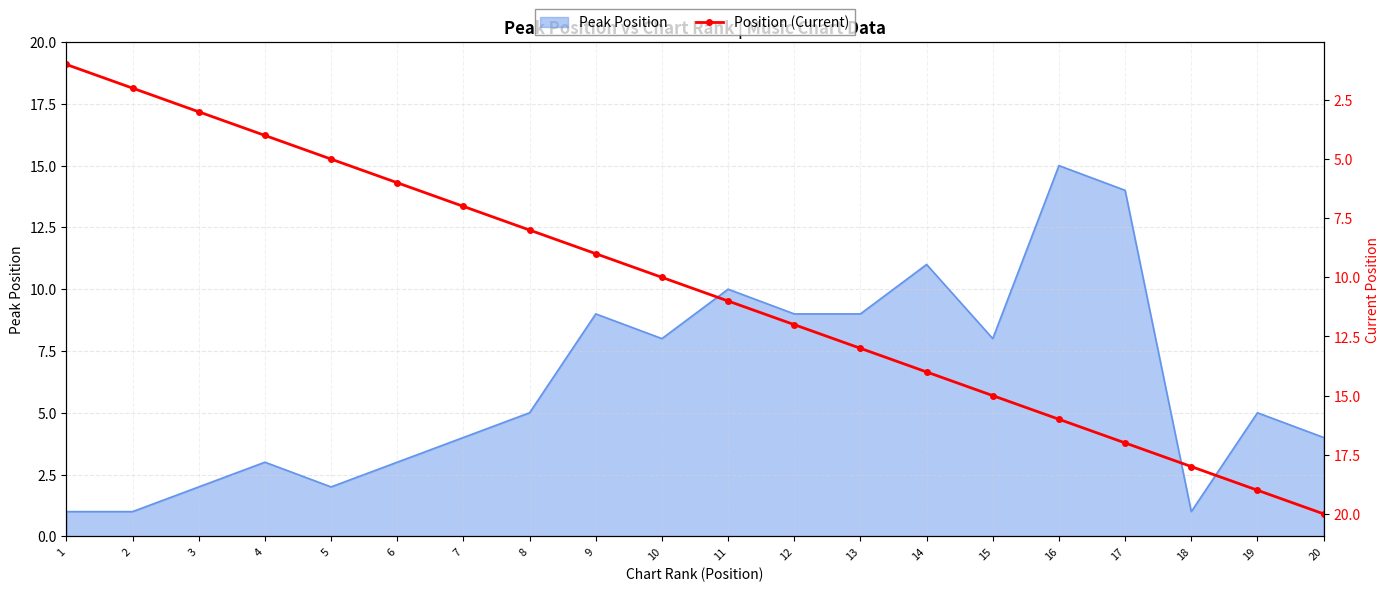

The chart shows a value of 4 at 18. True or false?

False